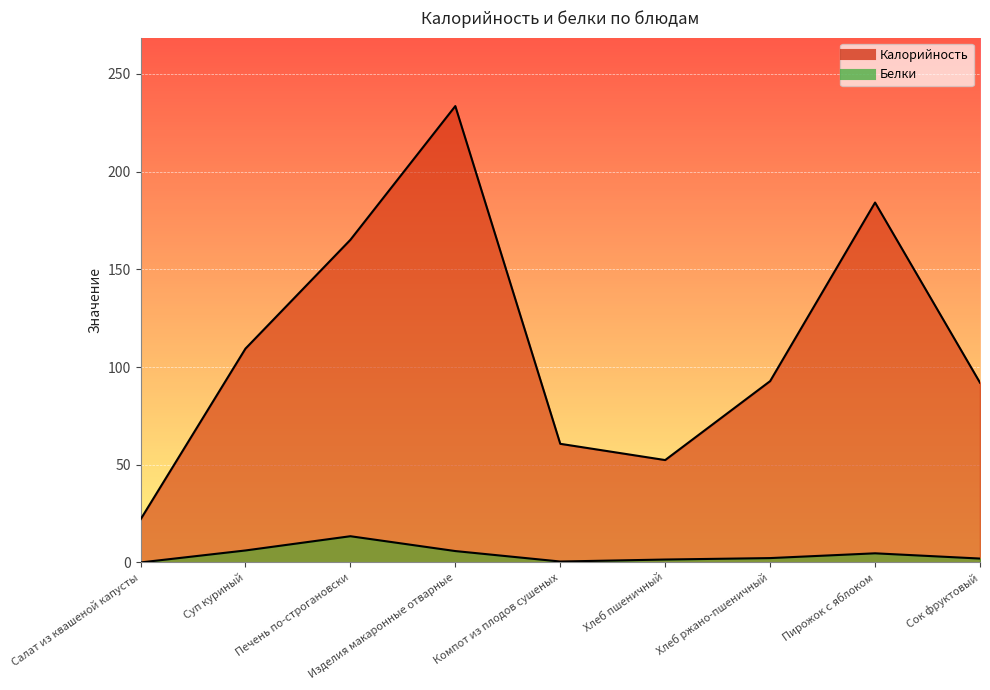

True or false: Калорийность and Белки cross at least once.

False